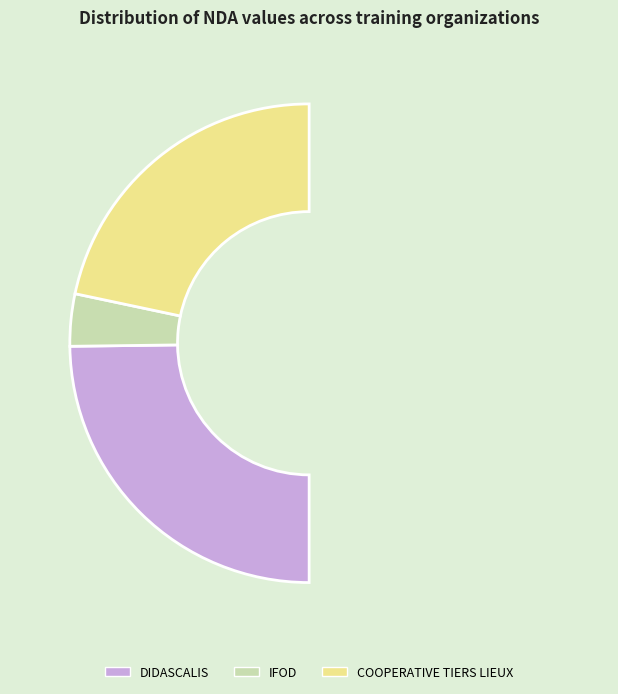

To the nearest percent, what is the difference between the largest and smallest slice percentages?

43%